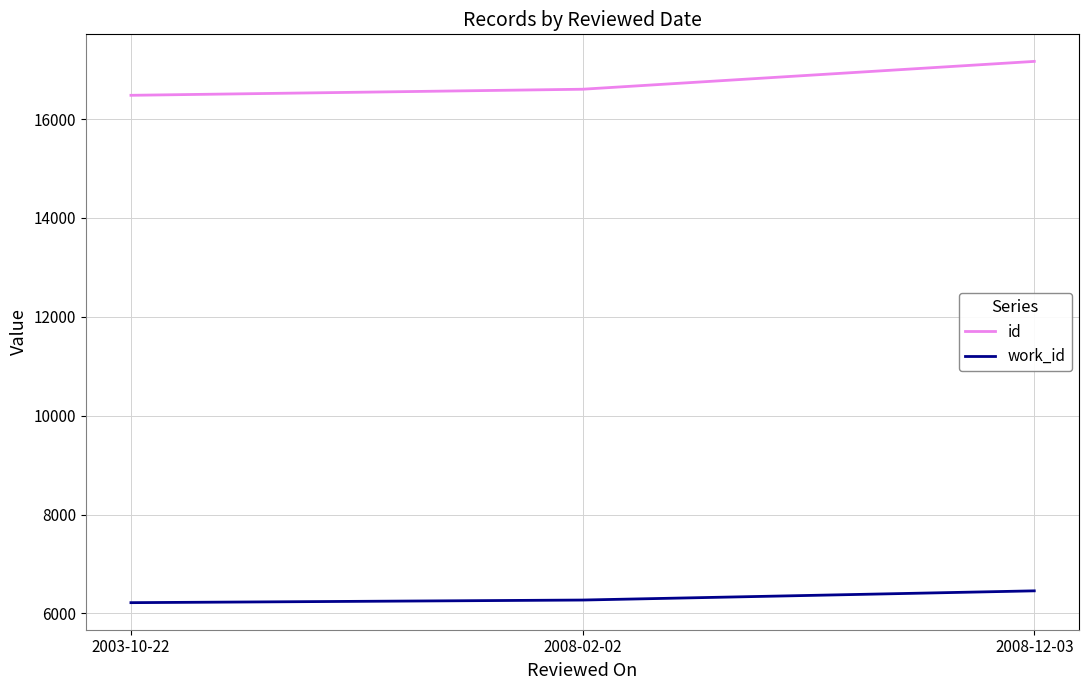

What is the sum of all id values?

50249